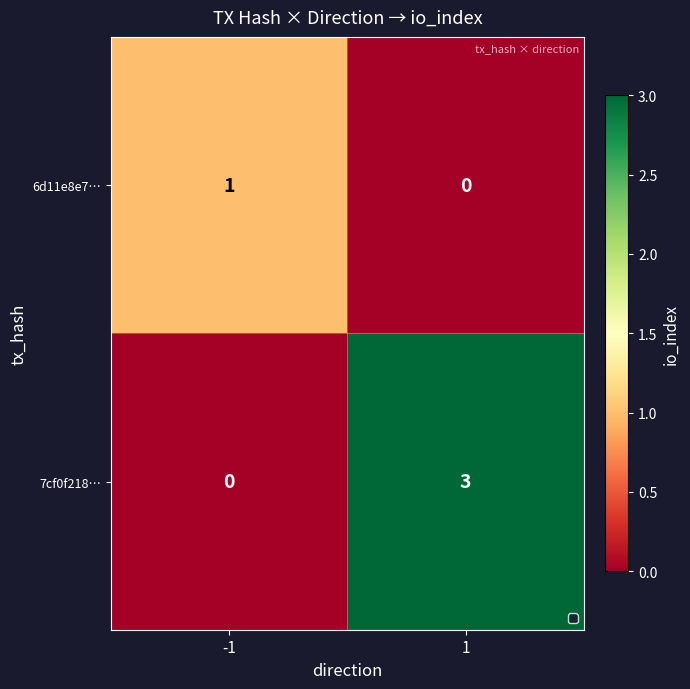

Reading left to right, transcribe all the data shown in this chart.

6d11e8e7…: 1	0
7cf0f218…: 0	3